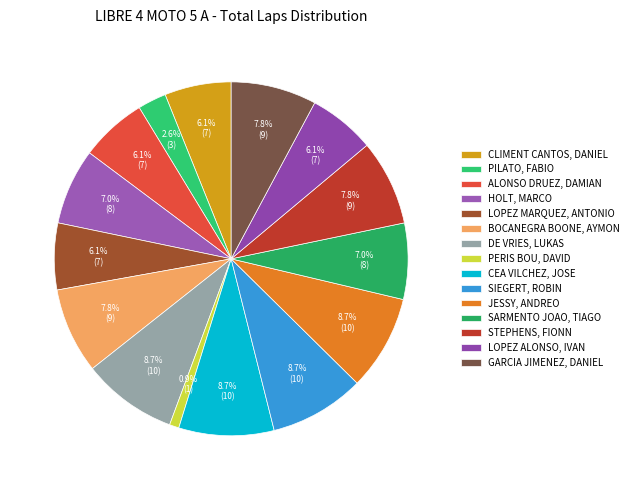

Count the number of slices in the pie.

15